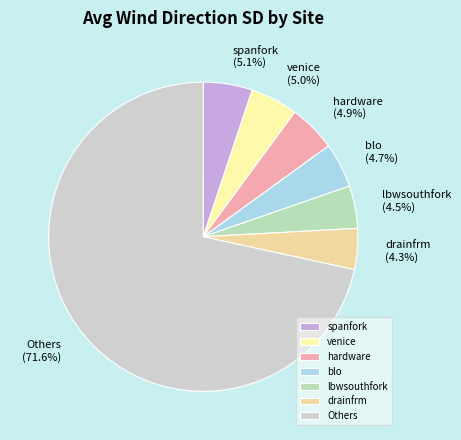

What portion of the pie excludes drainfrm?

95.7%